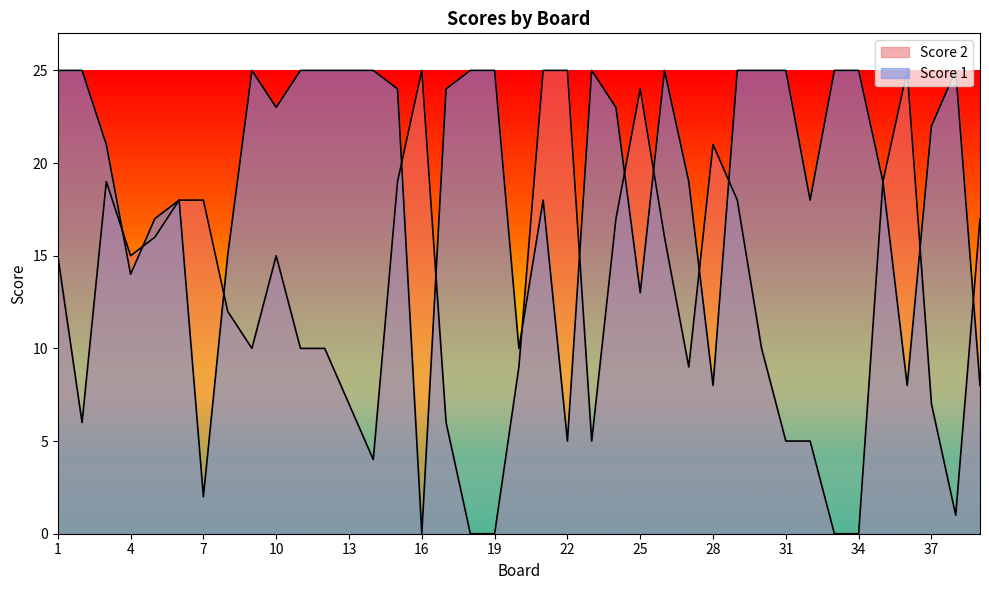

At which category is the sum across all series the highest?

15